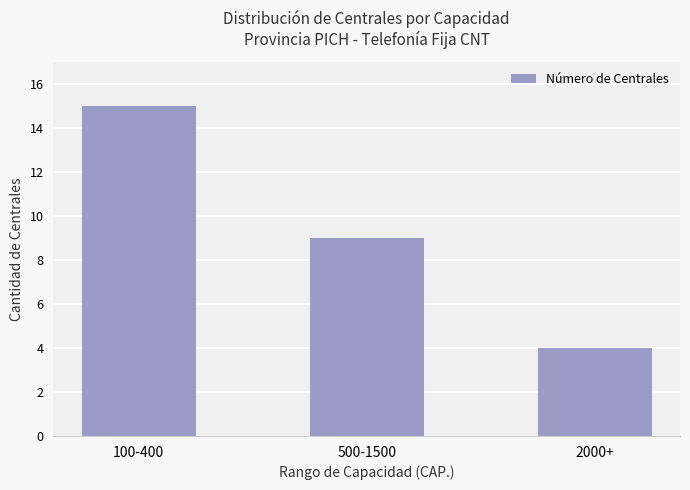

Rank the categories by value from highest to lowest.

100-400, 500-1500, 2000+